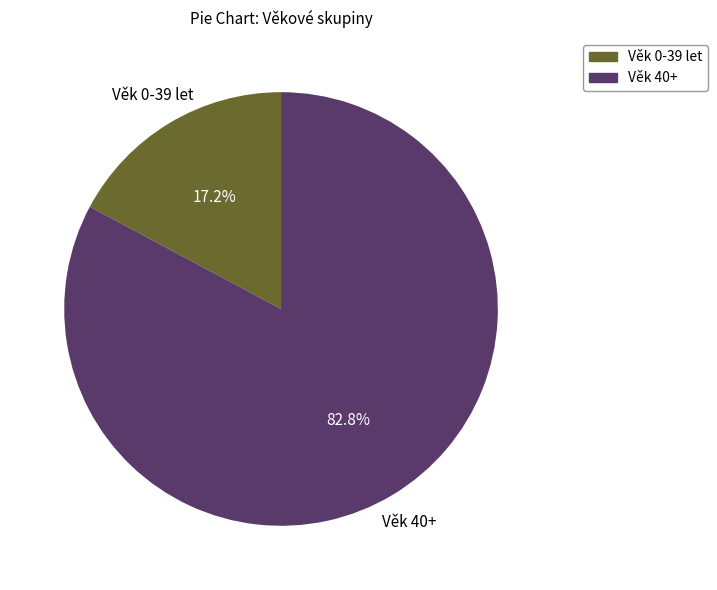

Is there any slice that represents more than half of the pie?

Yes